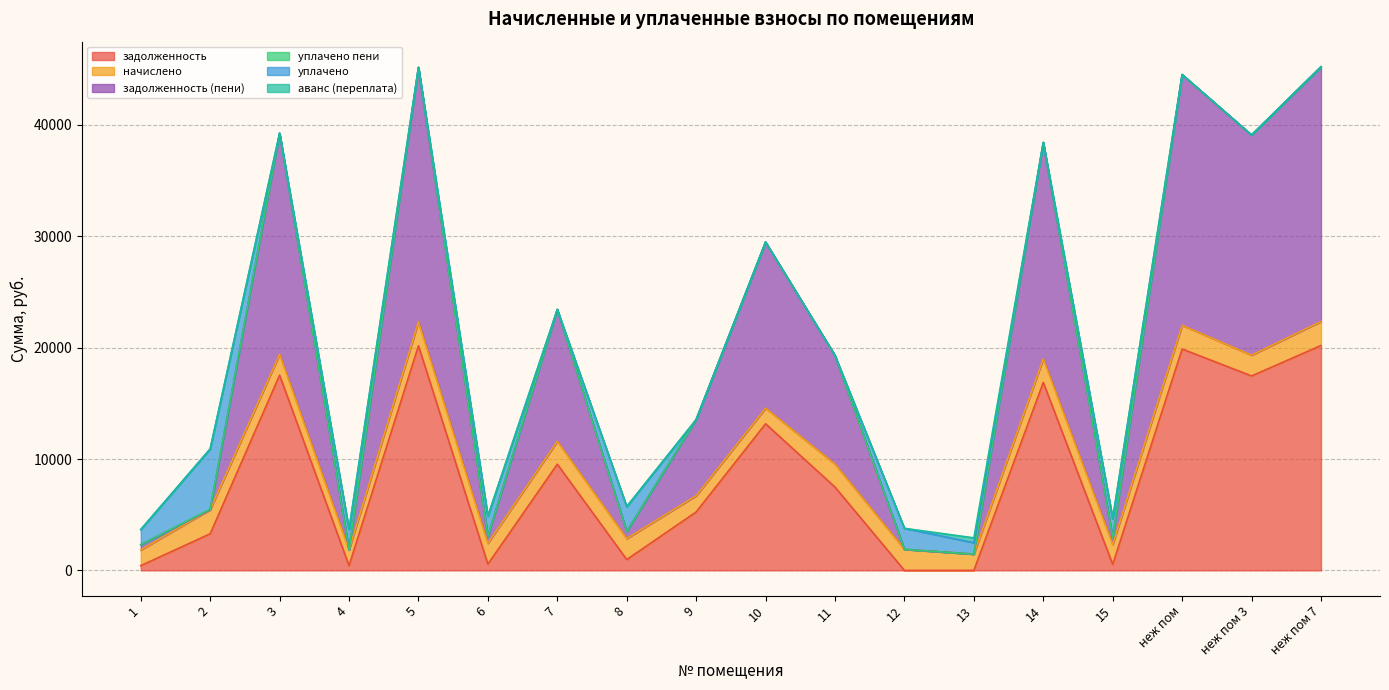

Does the chart display data point markers on the line(s)?

No